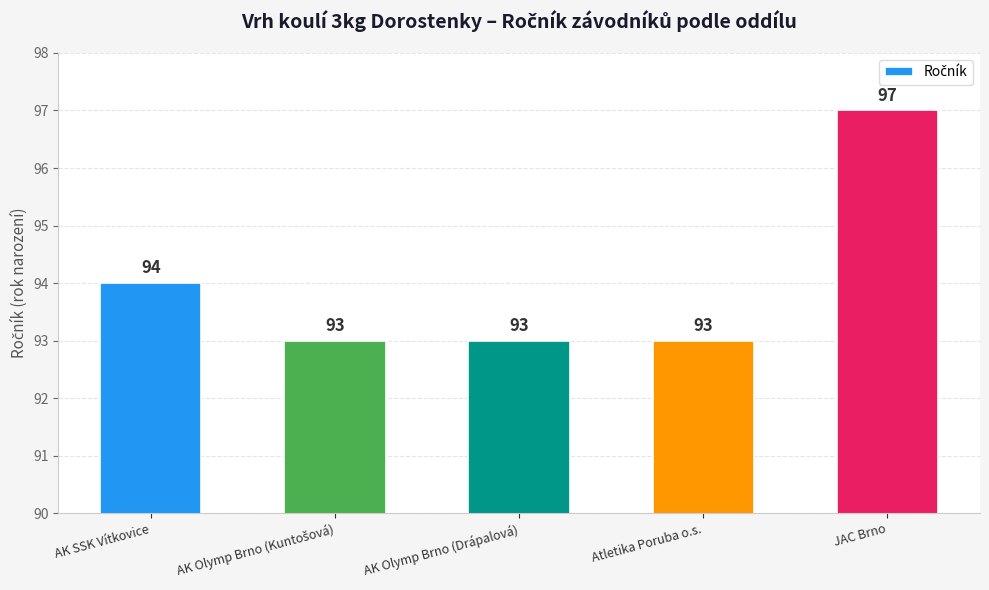

What is the minimum value shown in the chart?

93